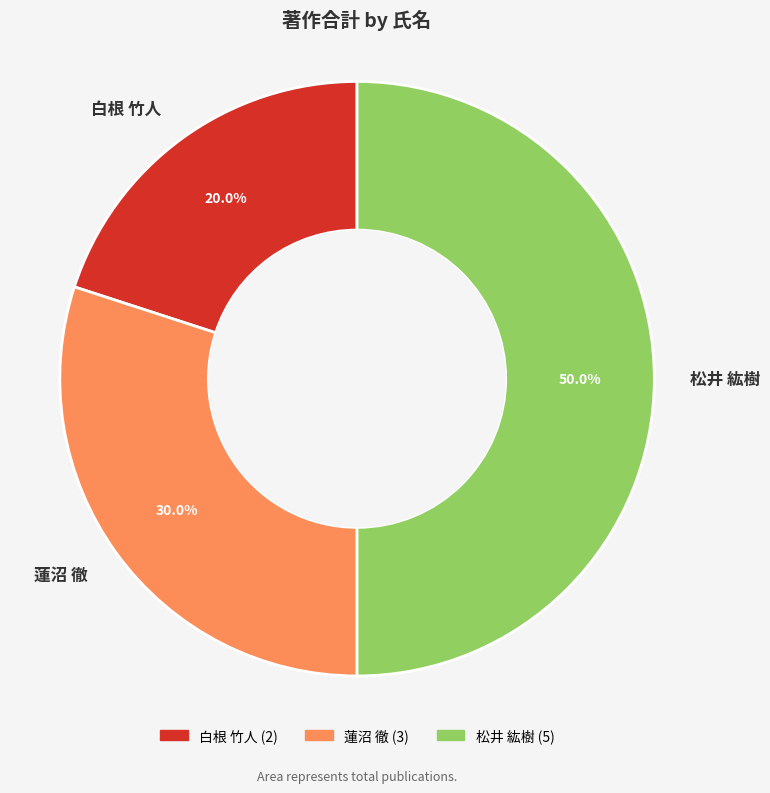

How much of the chart is everything except 白根 竹人?

80.0%